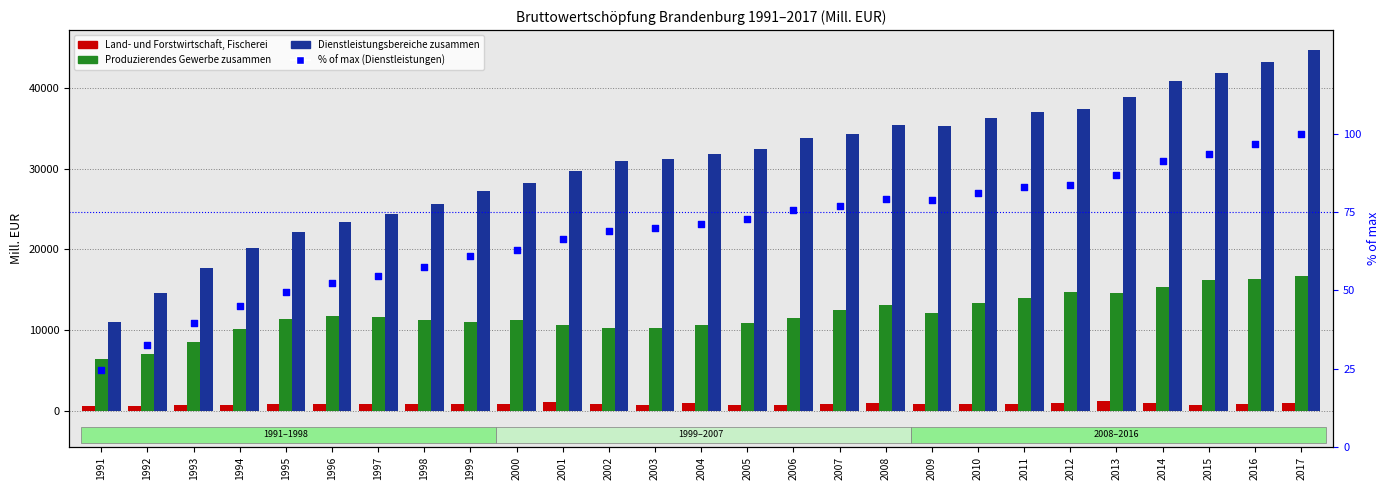

At which category is the sum across all series the highest?

2017